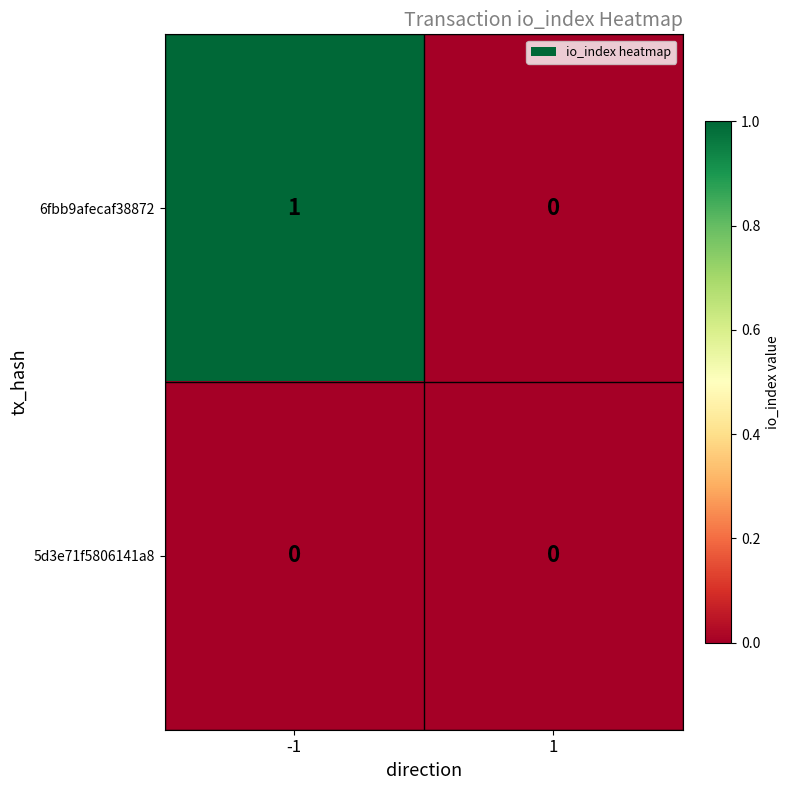

Reading left to right, extract all data points from this chart.

6fbb9afecaf38872: -1=1	1=0
5d3e71f5806141a8: -1=0	1=0